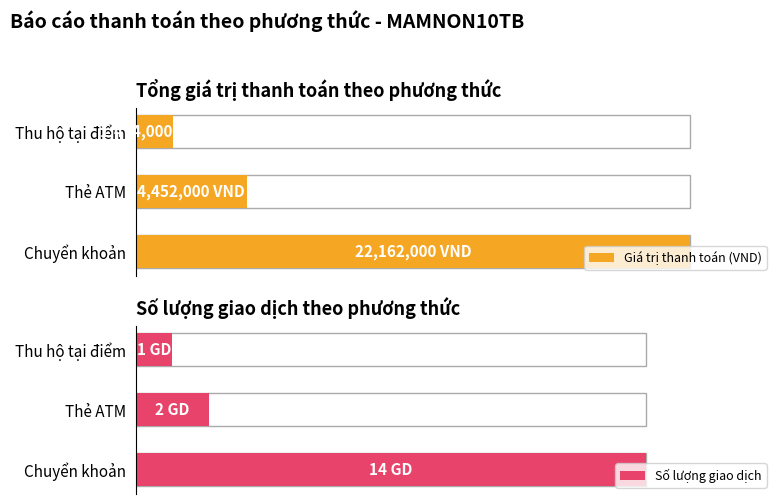

At Thu hộ tại điểm, list the series in order from largest to smallest.

Giá trị thanh toán (VND), Số lượng giao dịch